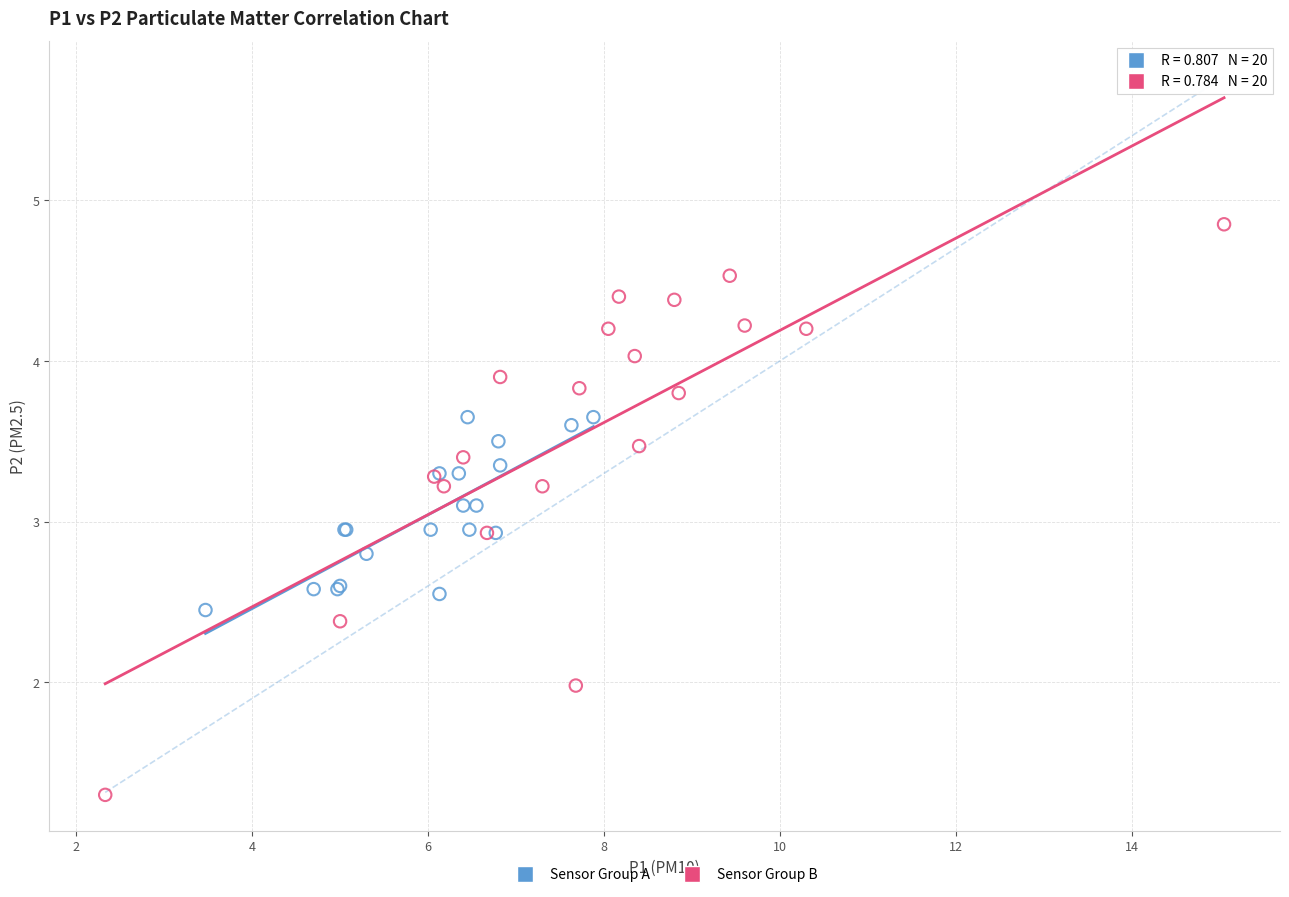

Which series contains the highest Y value?

Sensor Group B